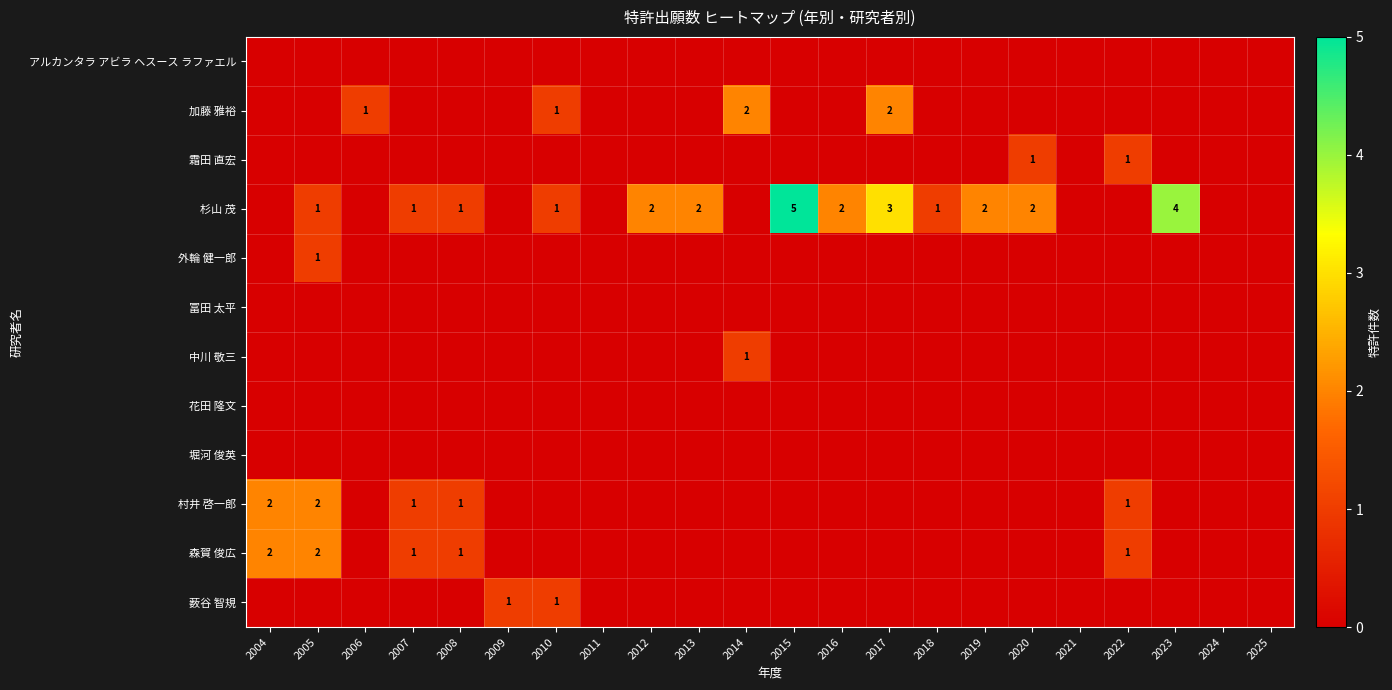

How many data points in 杉山 茂 are above 1?

8